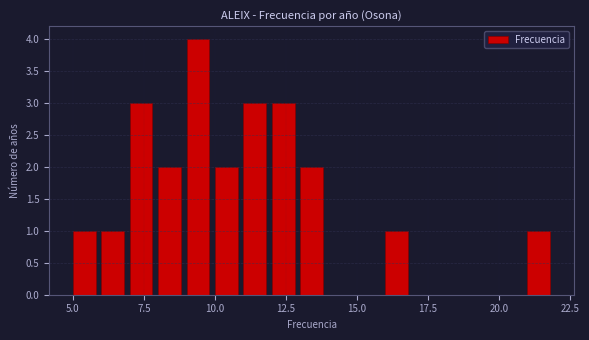

Read against the x-axis, roughly where is the centre of the tallest bar?

9.5